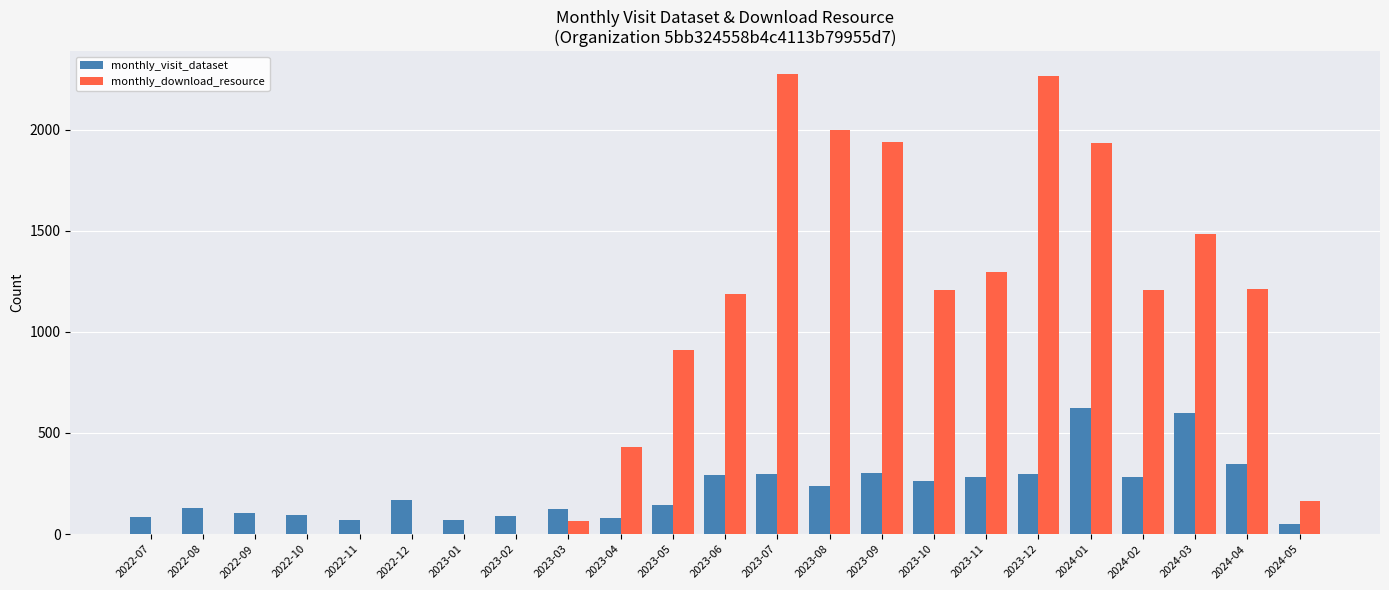

What is the maximum value shown in the chart?

2274